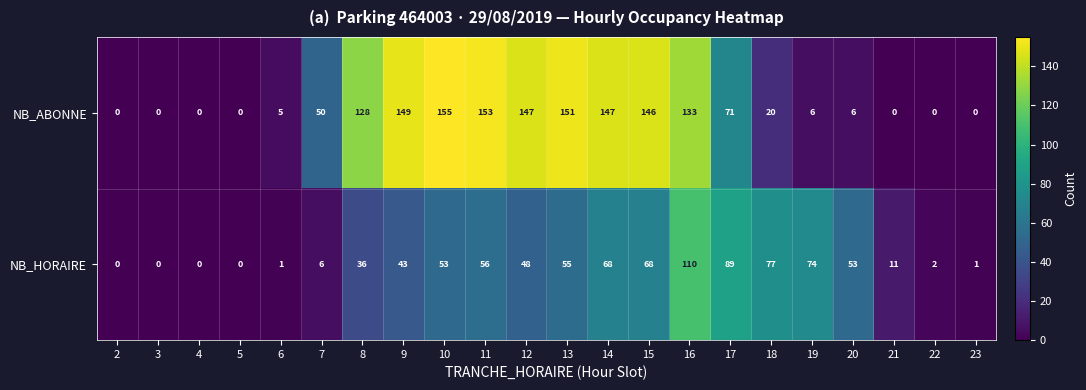

How many distinct data groups are displayed?

2